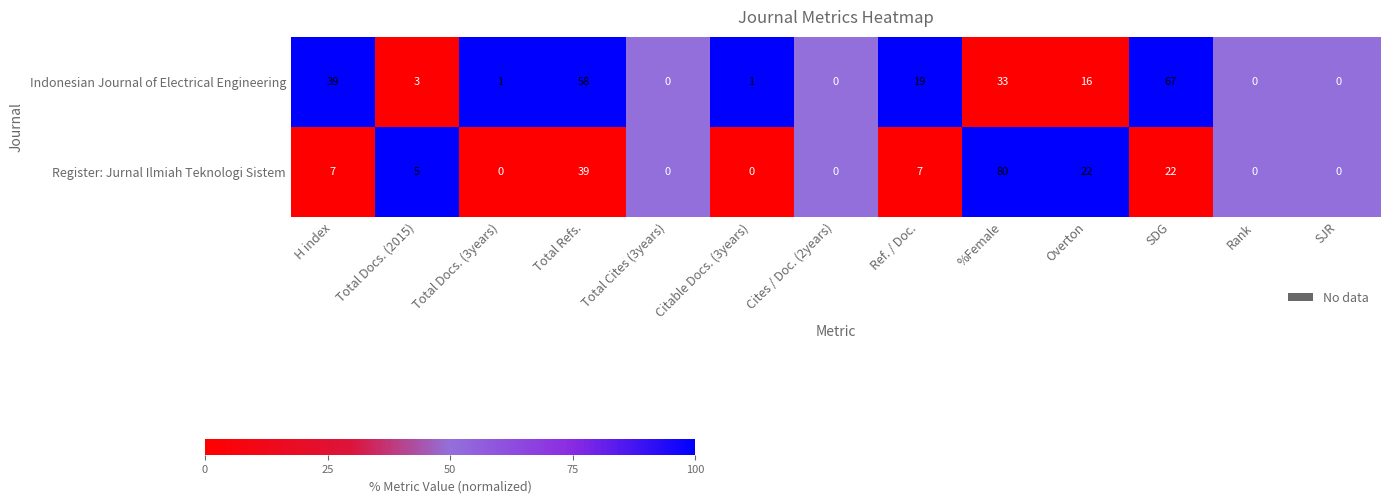

At which category is the sum across all series the highest?

%Female